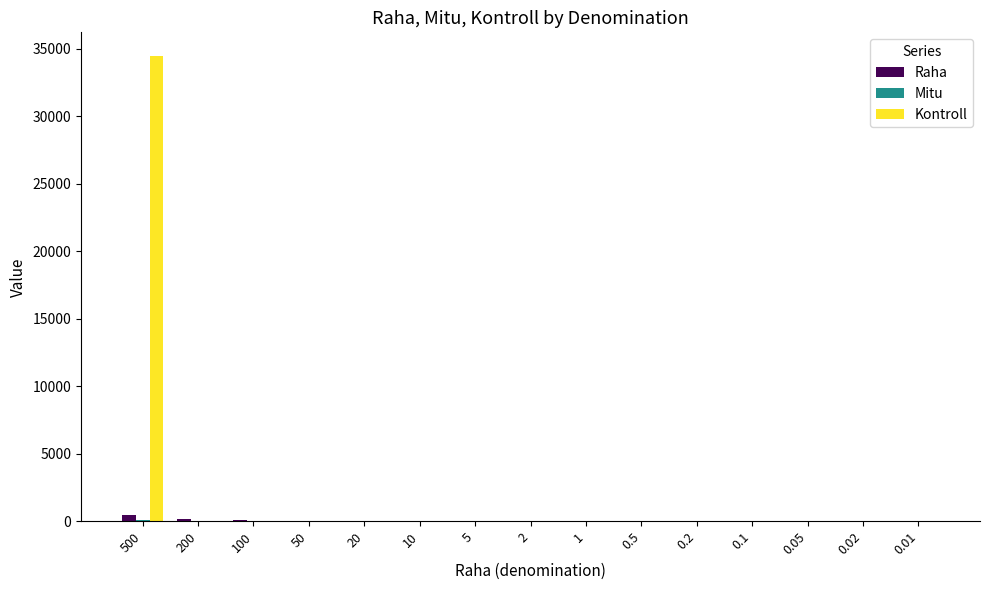

Which category has the highest value across all series?

500